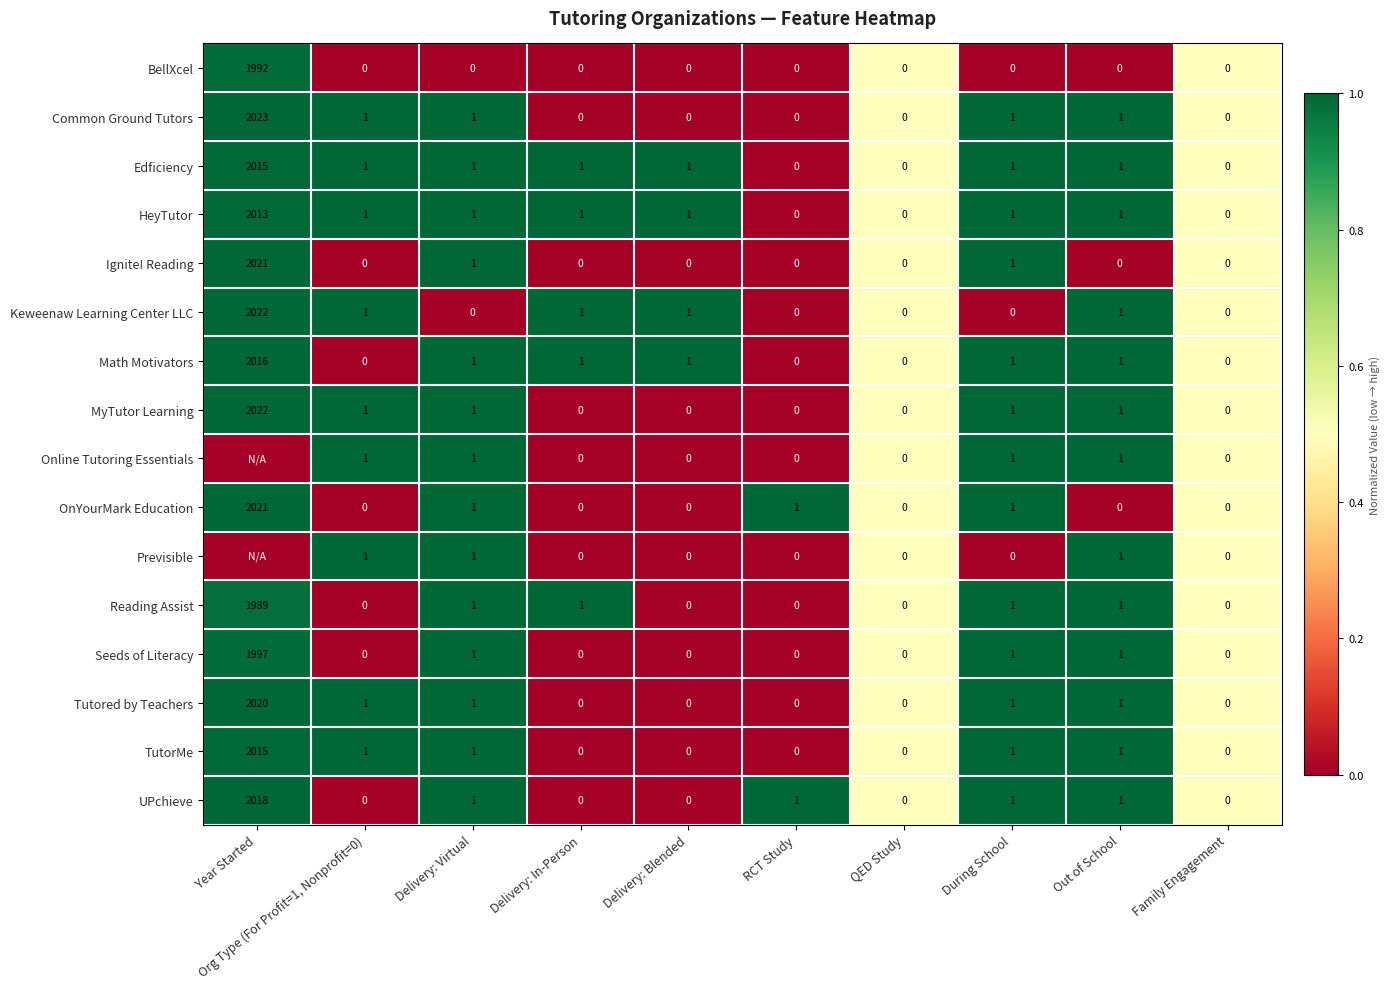

At which label does Tutored by Teachers first exceed 1?

Year Started